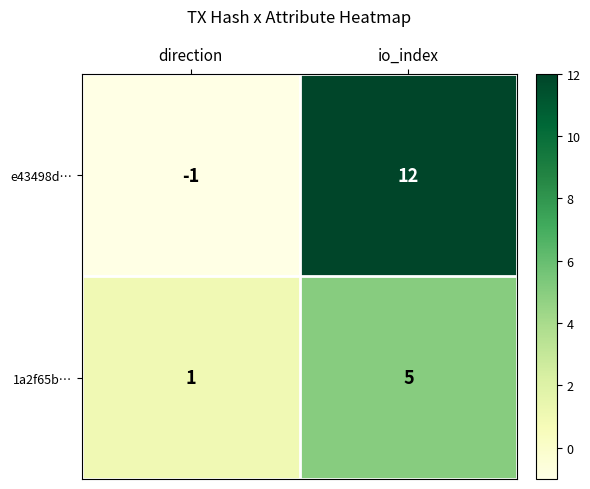

What is the greatest value displayed?

12